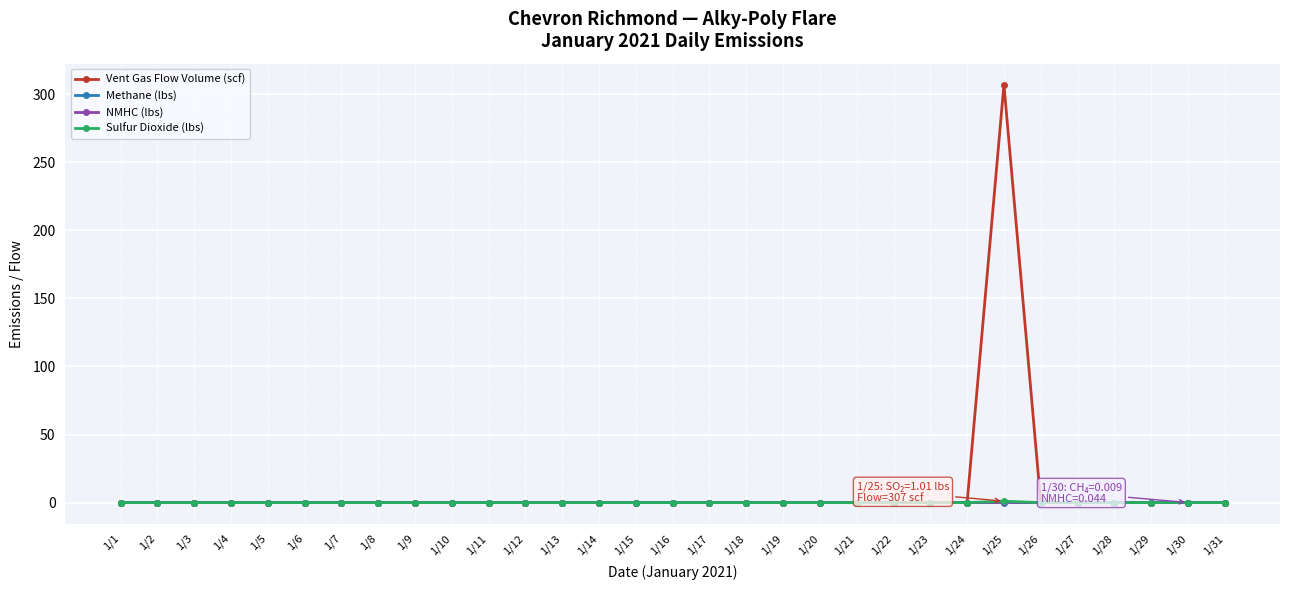

At how many categories does at least one series exceed 41?

1